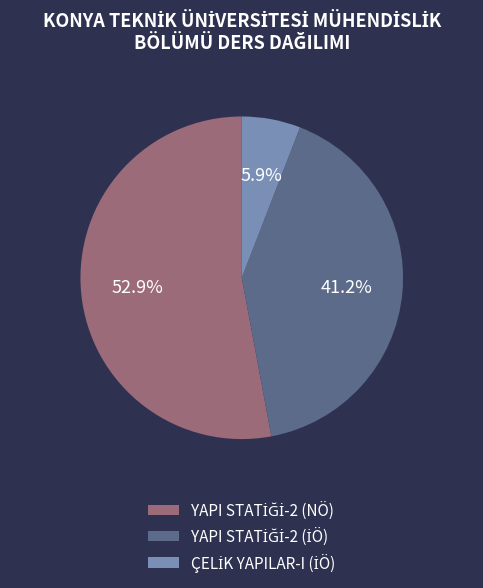

Does any single category account for the majority?

Yes